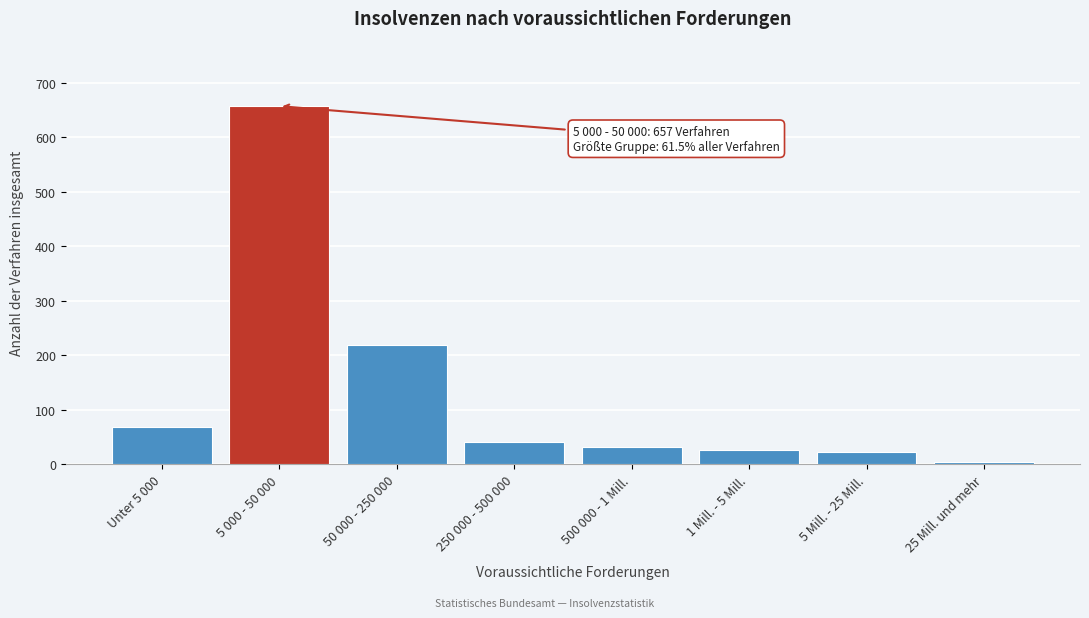

What is the sum of all values?

1069